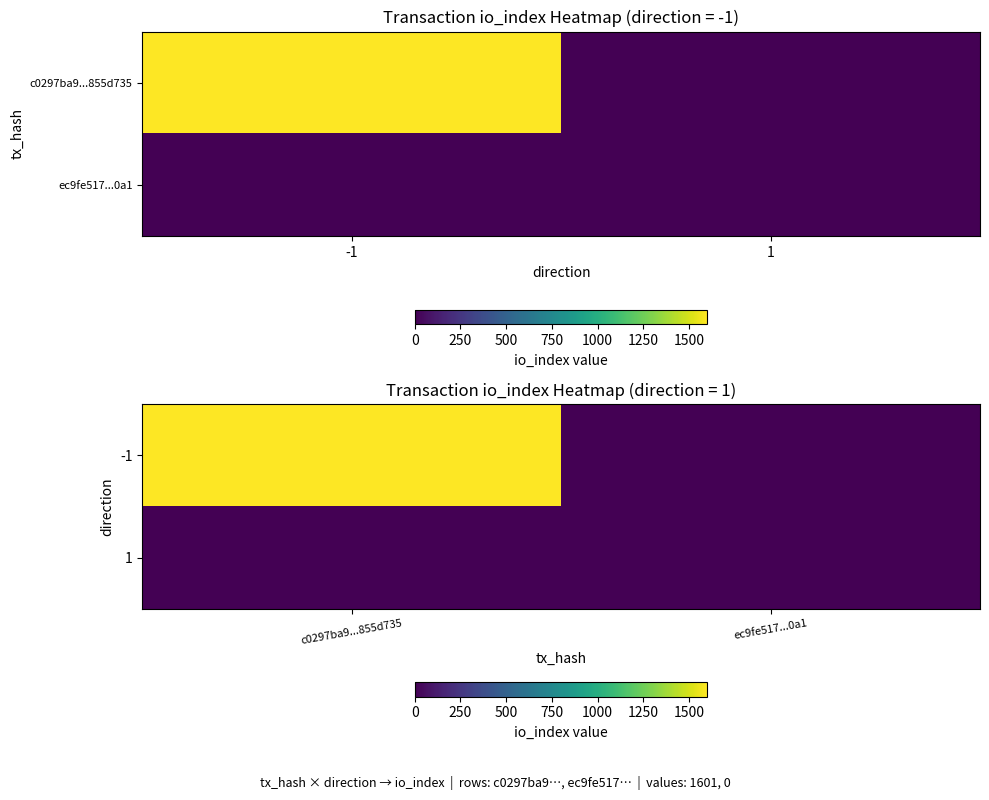

The -1 series shows 2798 at c0297ba9...855d735. True or false?

False